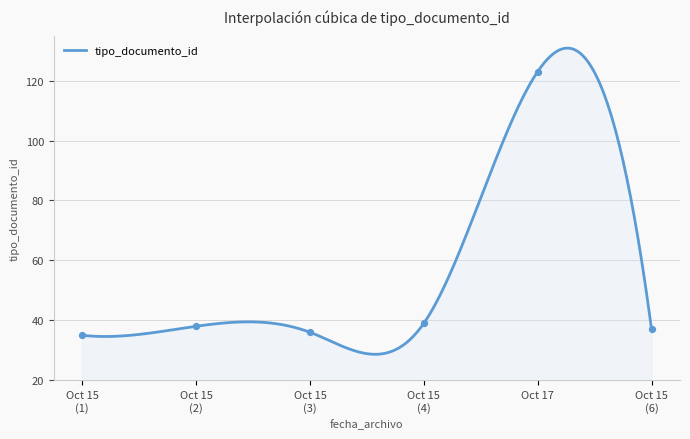

What is the maximum value for tipo_documento_id?

130.8